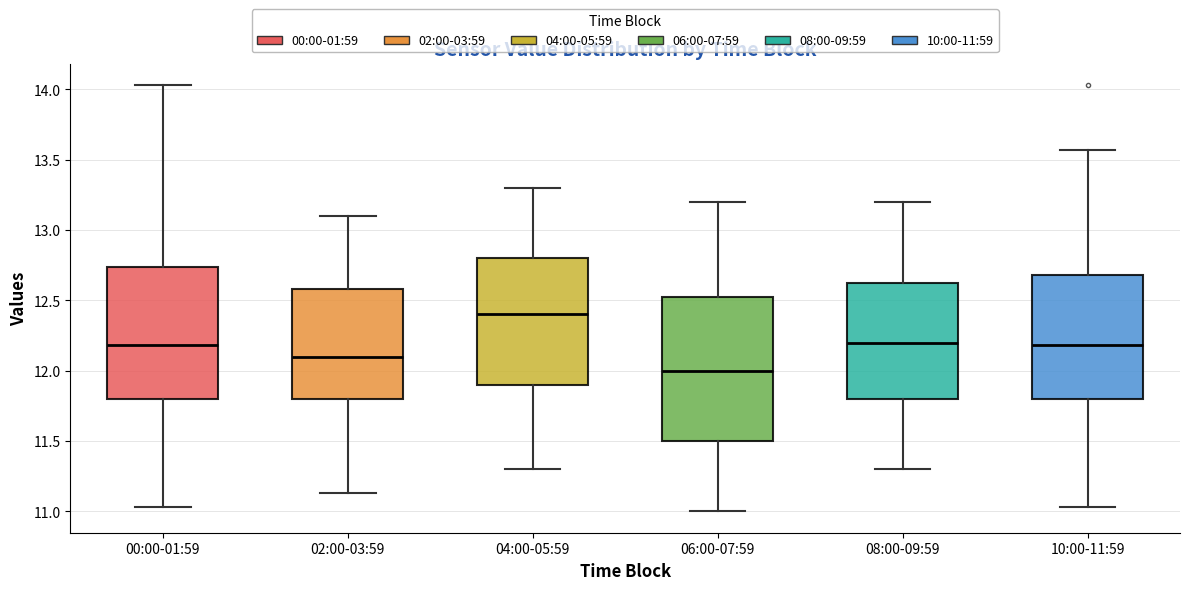

Reading left to right, transcribe this box plot: for each box, give where its median line is, the range the box spans, and where its two whiskers end, as read against the y-axis. The values are not printed on the chart, so give them approximately, as read against the axis.

00:00-01:59: median 12.20, box 11.80 to 12.75, whiskers 11.05 to 14.05
02:00-03:59: median 12.10, box 11.80 to 12.60, whiskers 11.15 to 13.10
04:00-05:59: median 12.40, box 11.90 to 12.80, whiskers 11.30 to 13.30
06:00-07:59: median 12.00, box 11.50 to 12.55, whiskers 11.00 to 13.20
08:00-09:59: median 12.20, box 11.80 to 12.65, whiskers 11.30 to 13.20
10:00-11:59: median 12.20, box 11.80 to 12.70, whiskers 11.05 to 13.55